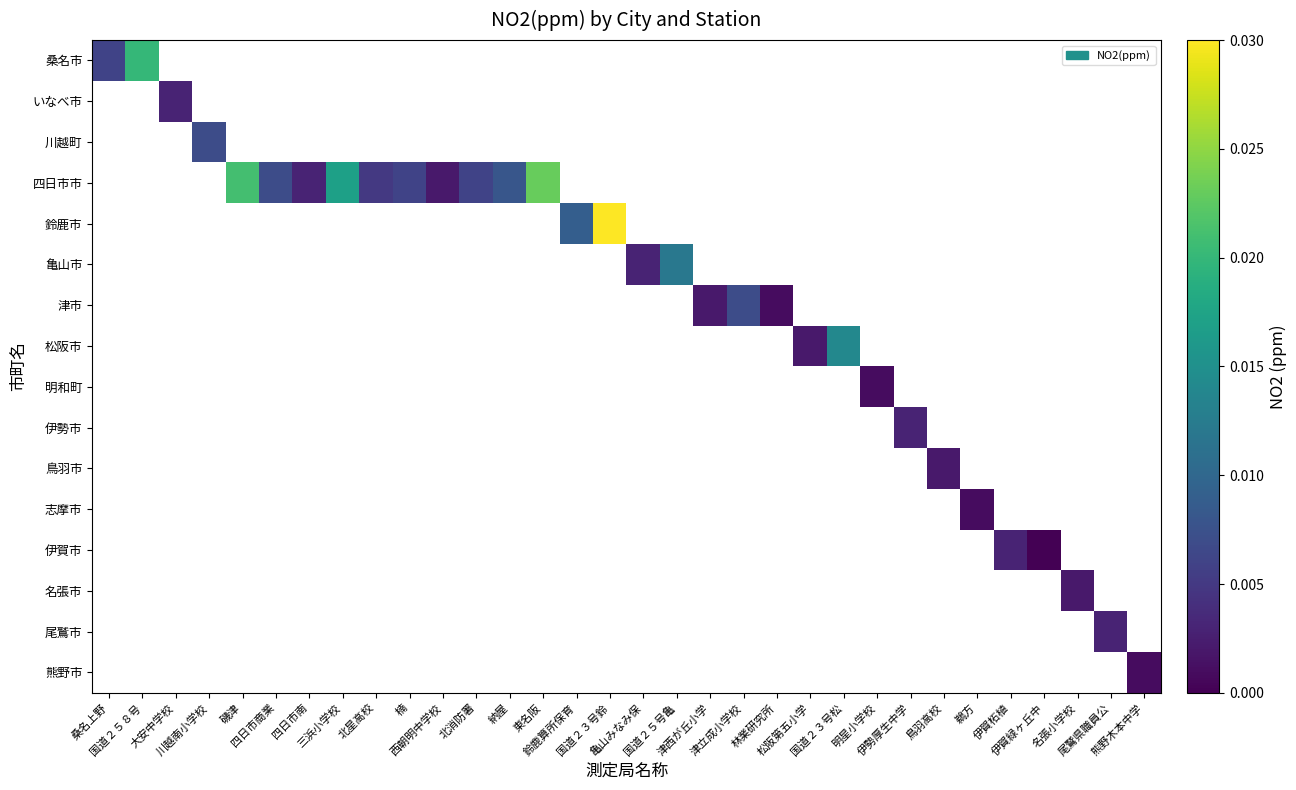

Between 三浜小学校 and 楠, which series saw the biggest shift?

四日市市